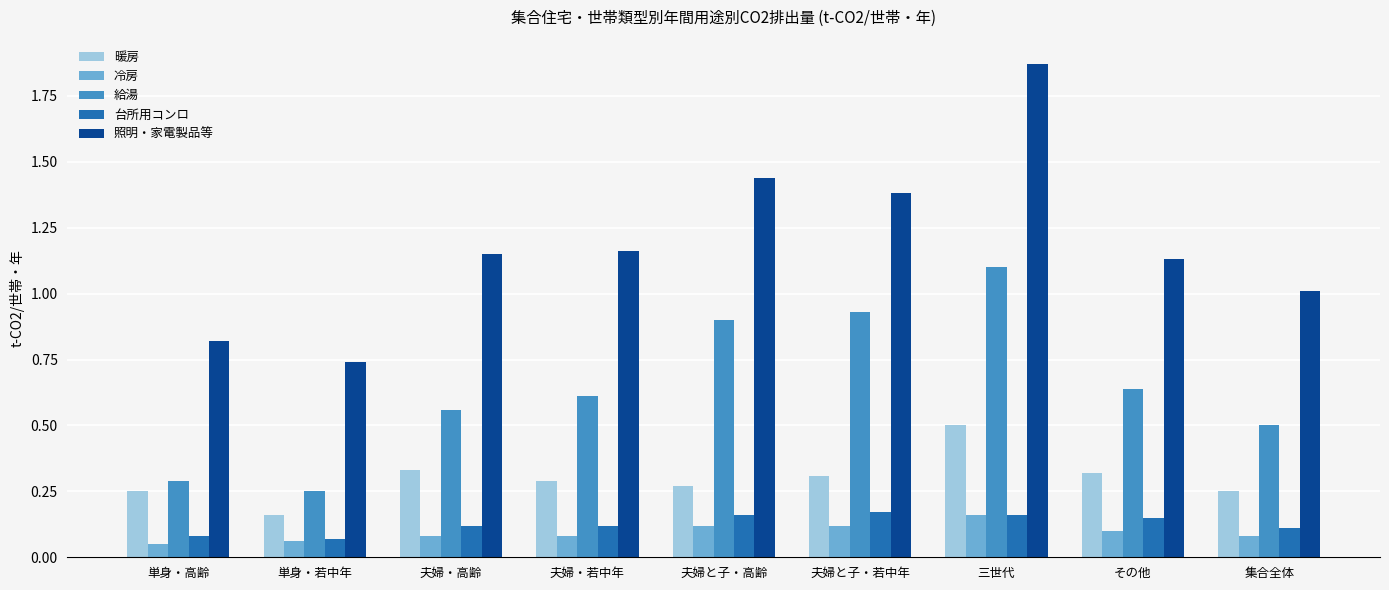

At which category is the sum across all series the highest?

三世代